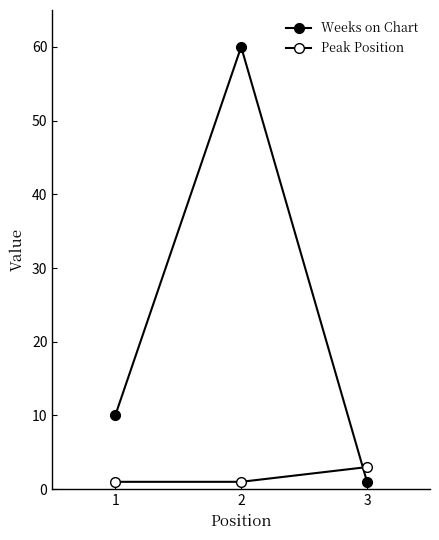

Where does the Weeks on Chart series first go above 10?

2